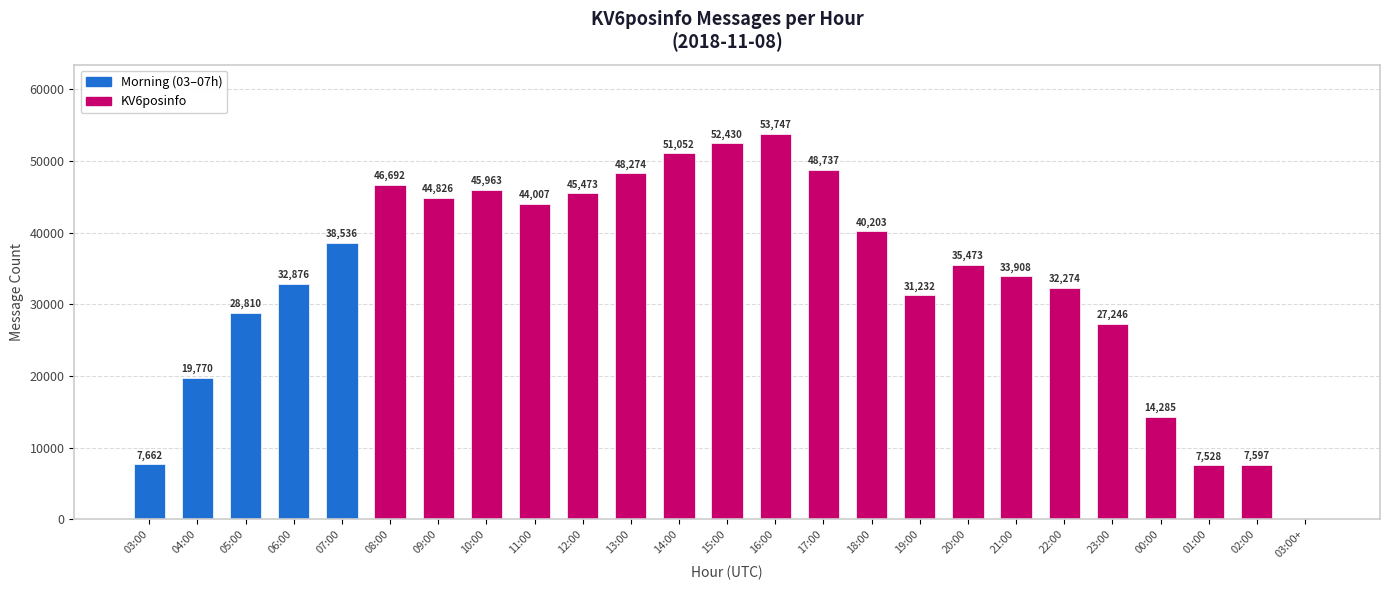

At which label does the data first exceed 35473?

07:00